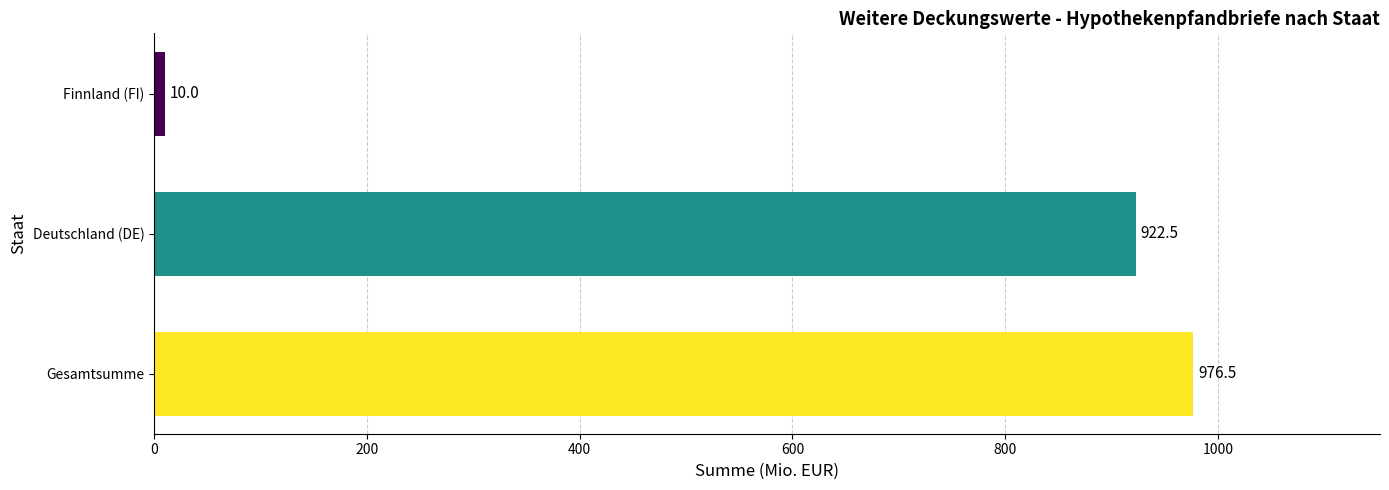

Which has a higher value, Gesamtsumme or Finnland (FI)?

Gesamtsumme